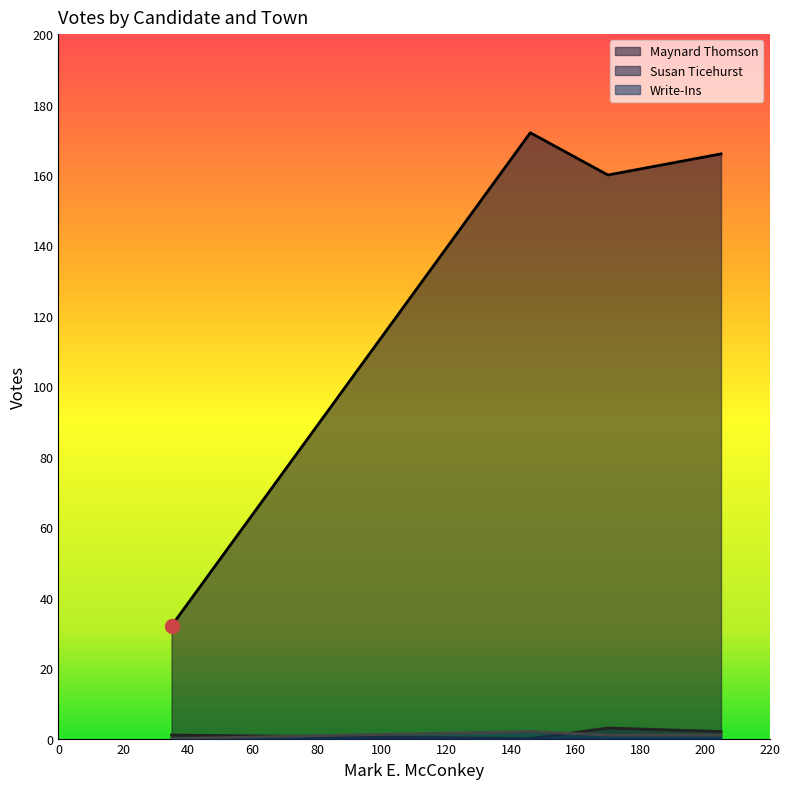

True or false: Maynard Thomson and Write-Ins intersect in this chart.

False